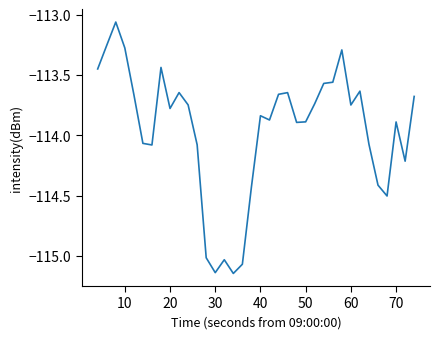

Does the chart have visible grid lines?

No